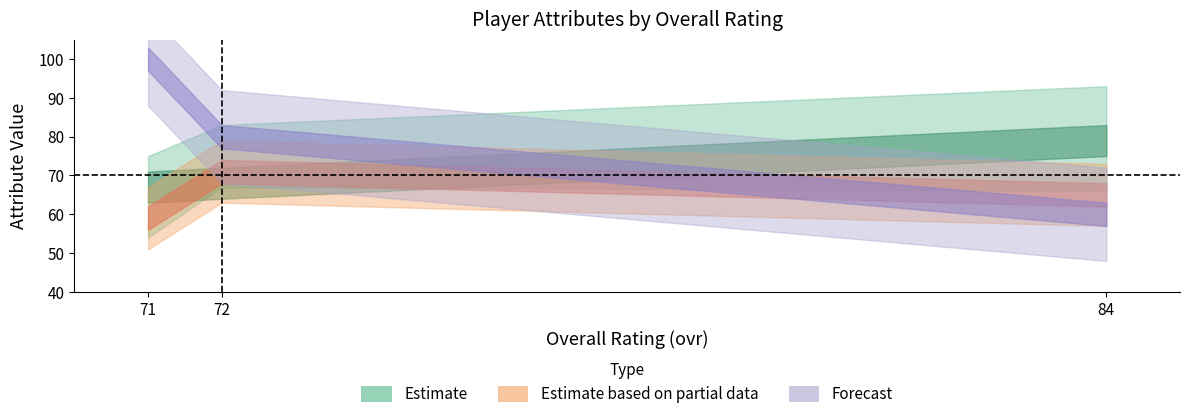

The jumping series shows 123.4 at 72. True or false?

False